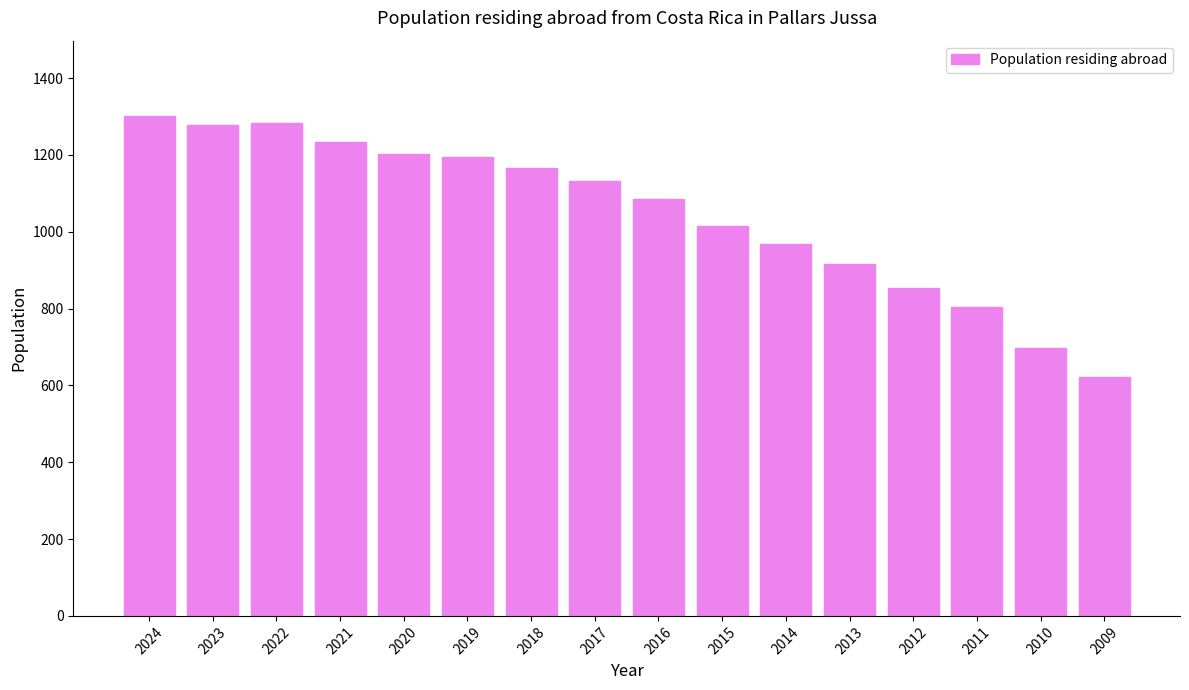

Is it true that the value at 2015 is 1014?

True